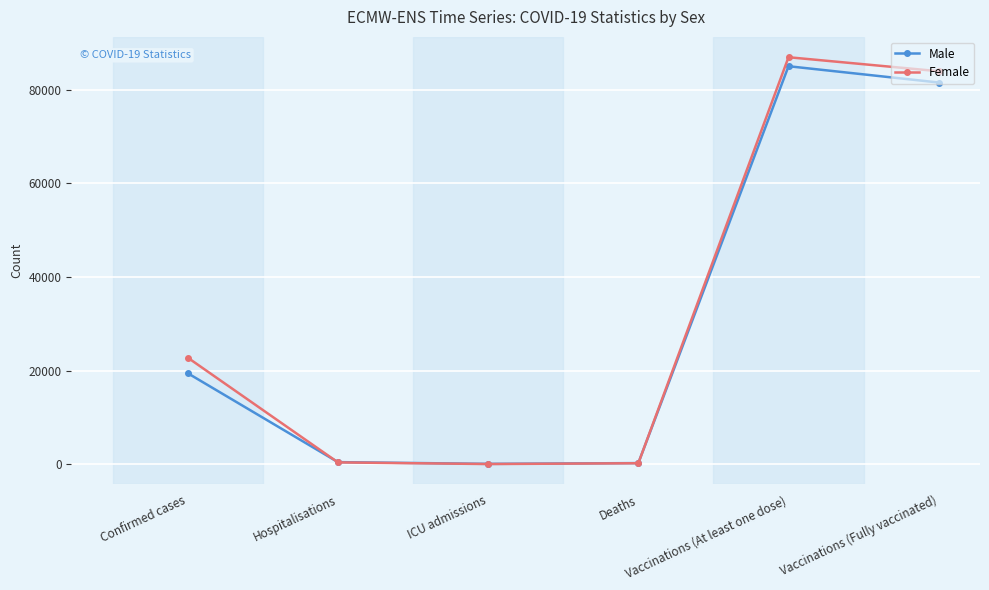

Rank the series by their average value, from highest to lowest.

Female, Male